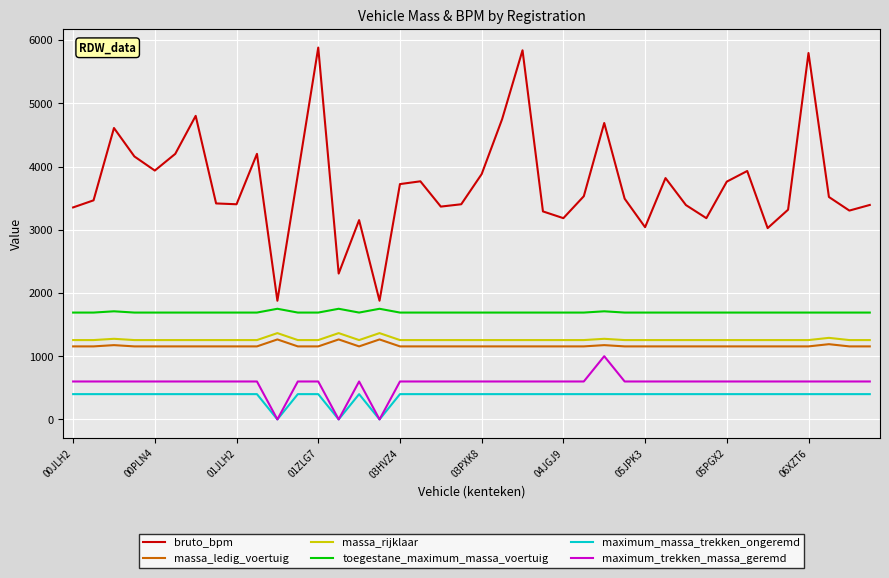

Which series has the widest spread of values?

bruto_bpm